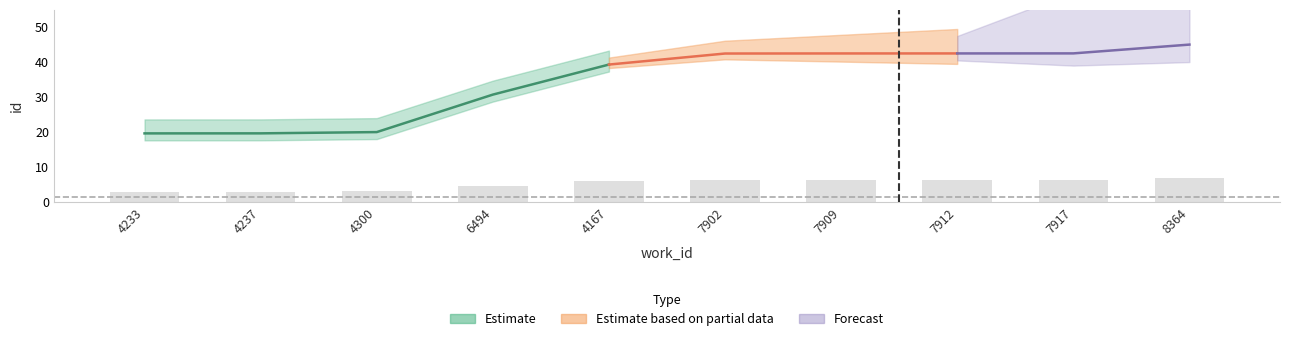

List the labels in order of value, largest first.

8364, 7917, 7912, 7909, 7902, 4167, 6494, 4300, 4237, 4233